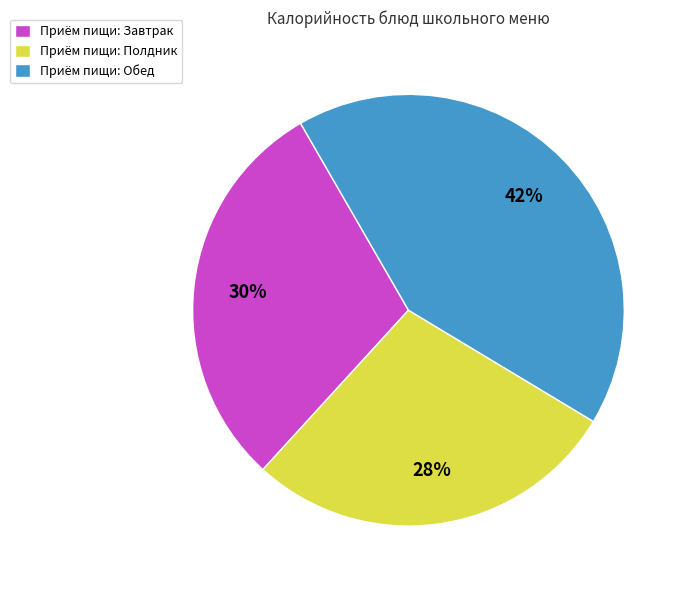

Between Приём пищи: Завтрак and Приём пищи: Полдник, which is larger?

Приём пищи: Завтрак